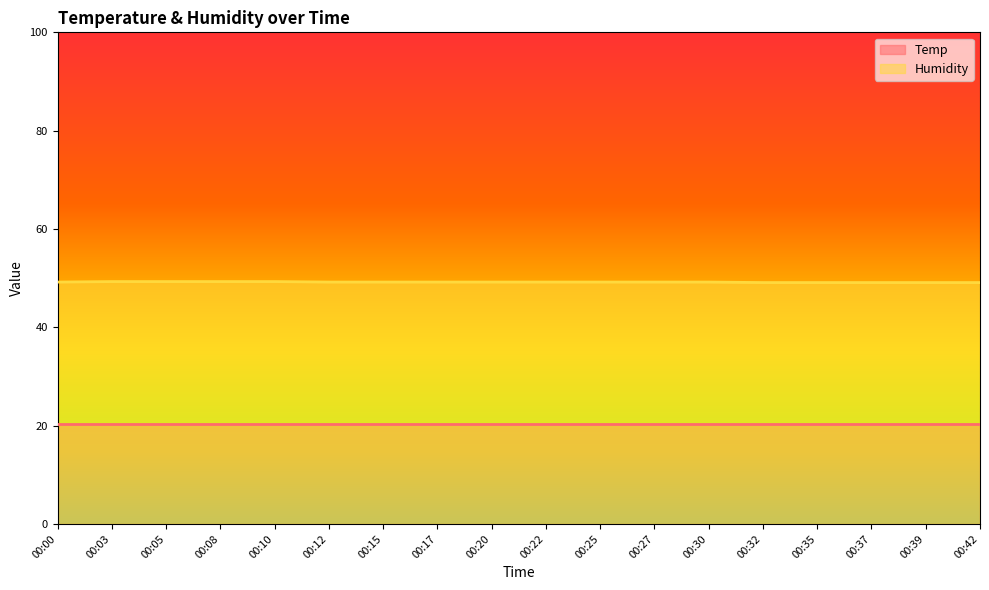

What is the maximum value shown in the chart?

49.3